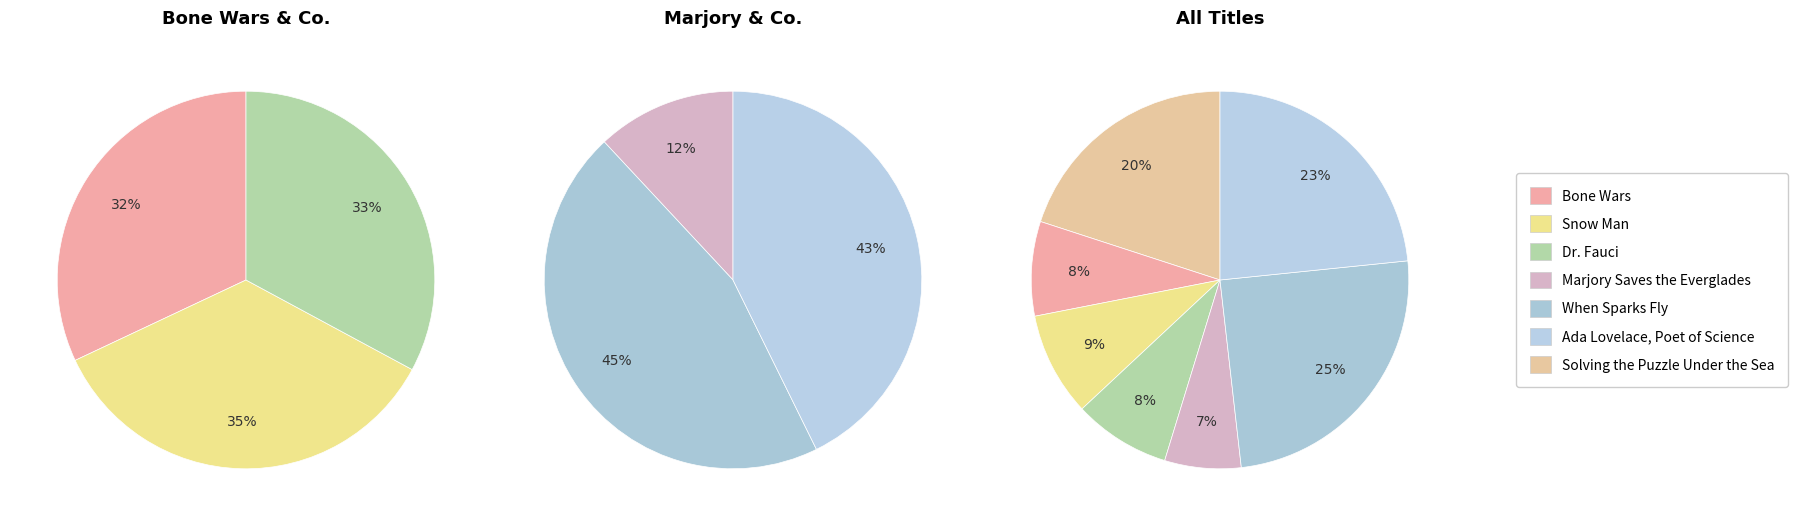

What percentage do Solving the Puzzle Under the Sea and Bone Wars together represent?

28.1%